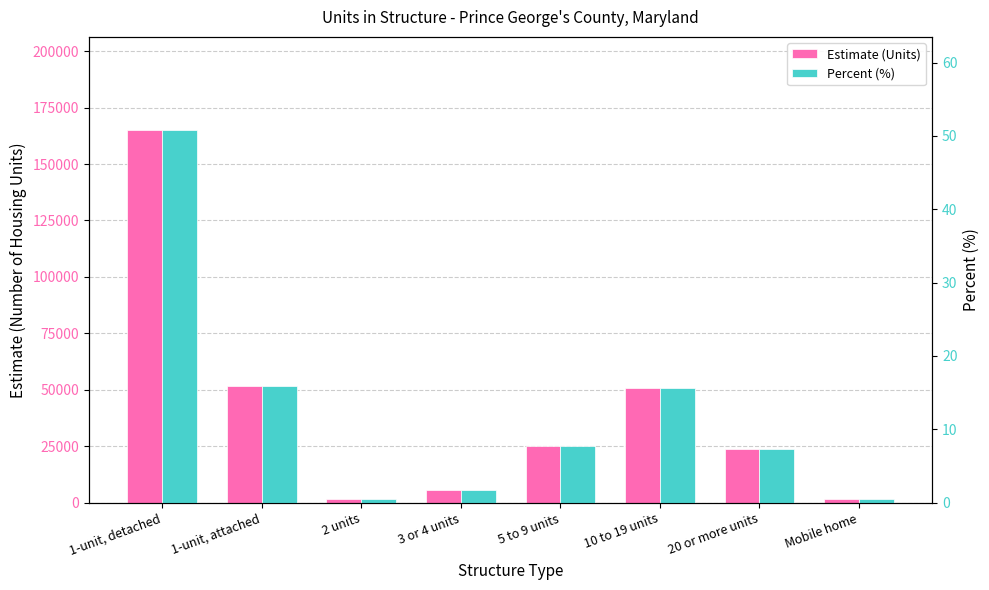

Are the bars grouped side by side (vs. stacked)?

Yes